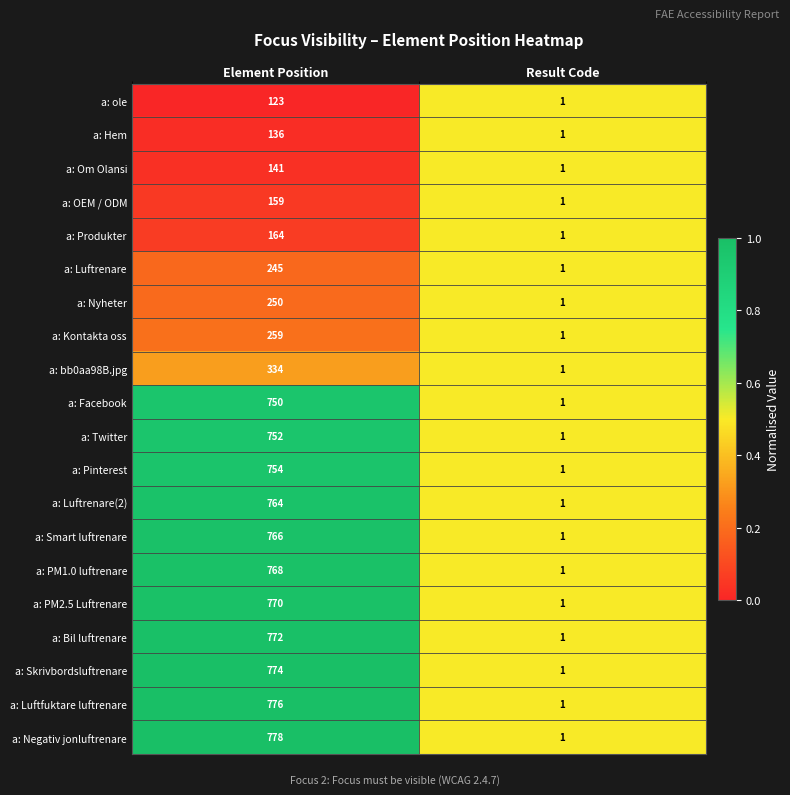

Which category has the highest value across all series?

Element Position